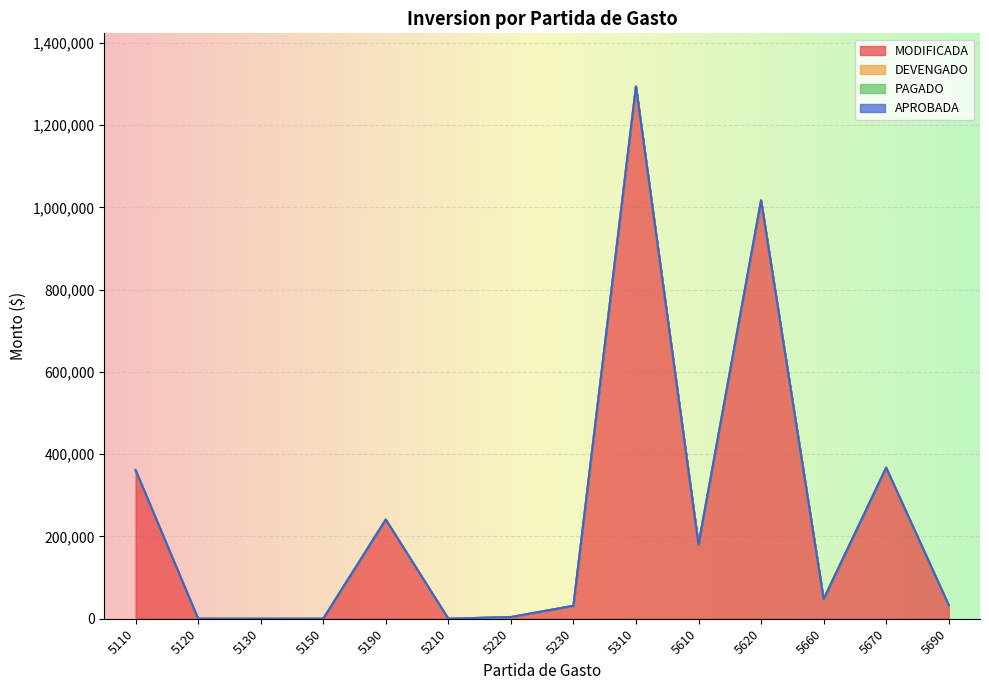

List the series in order of their peak value, lowest first.

DEVENGADO, PAGADO, APROBADA, MODIFICADA